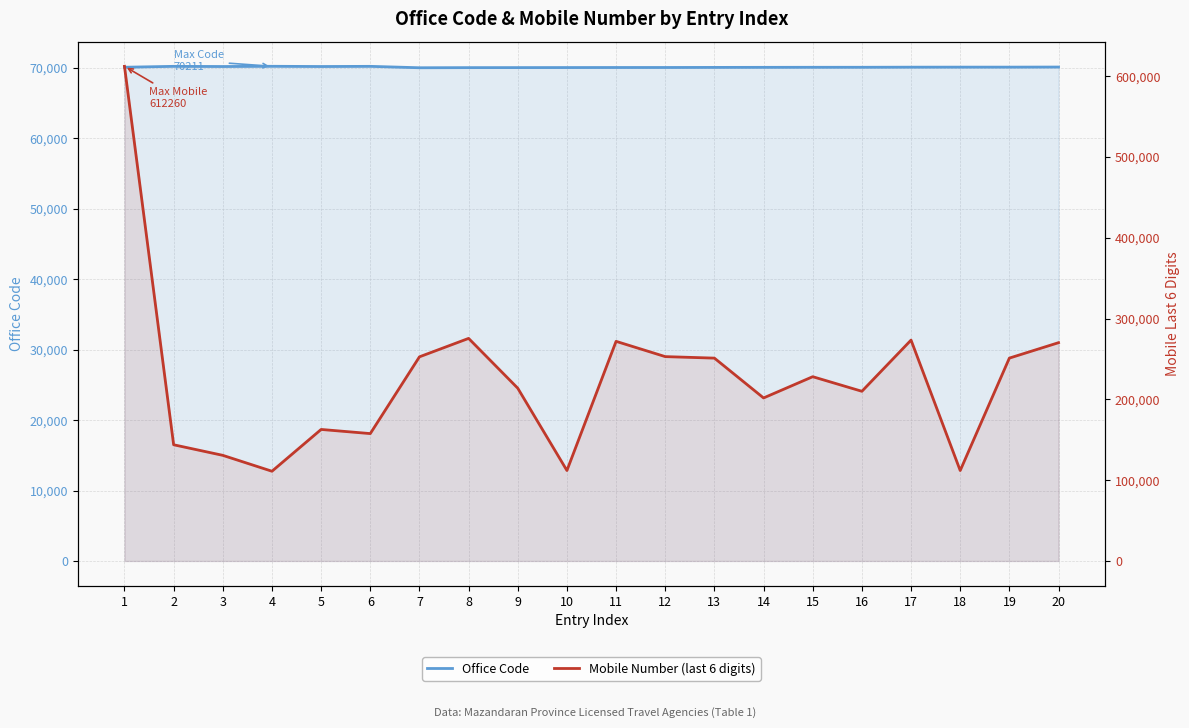

Does the chart display data point markers on the line(s)?

No